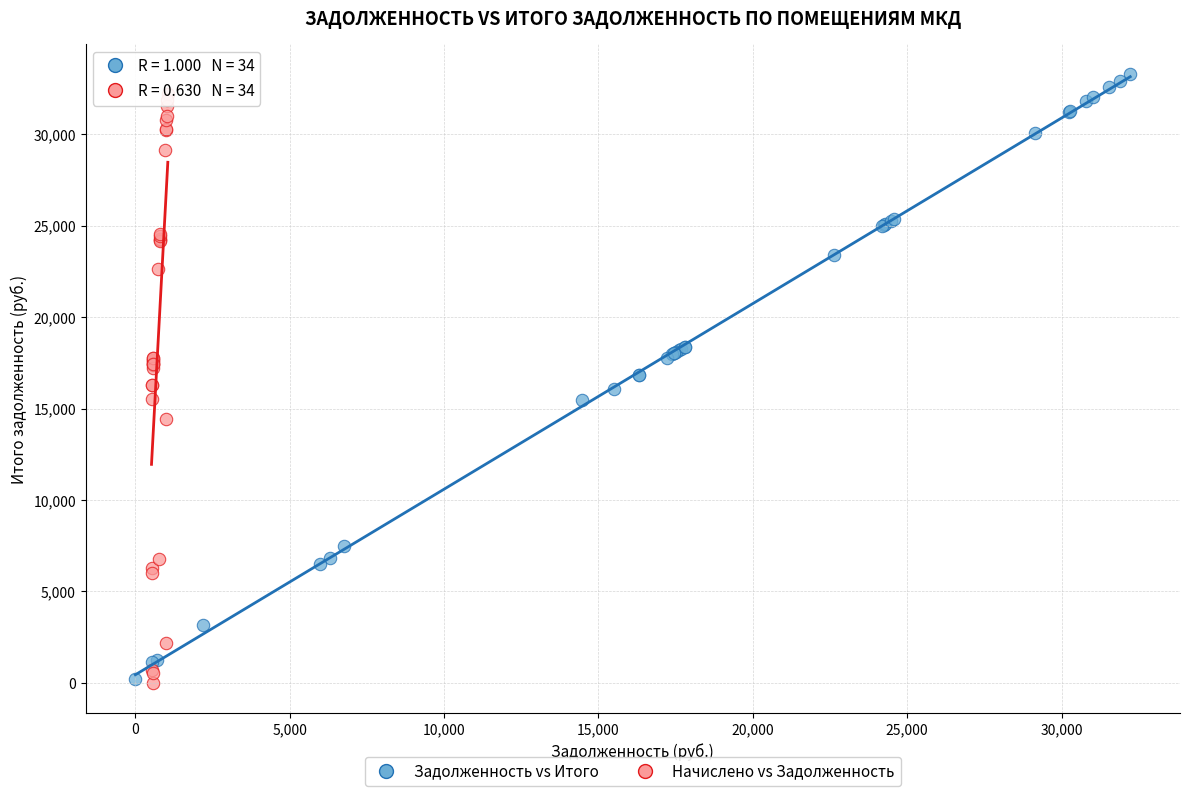

Which series has the widest spread of Y values?

Задолженность vs Итого